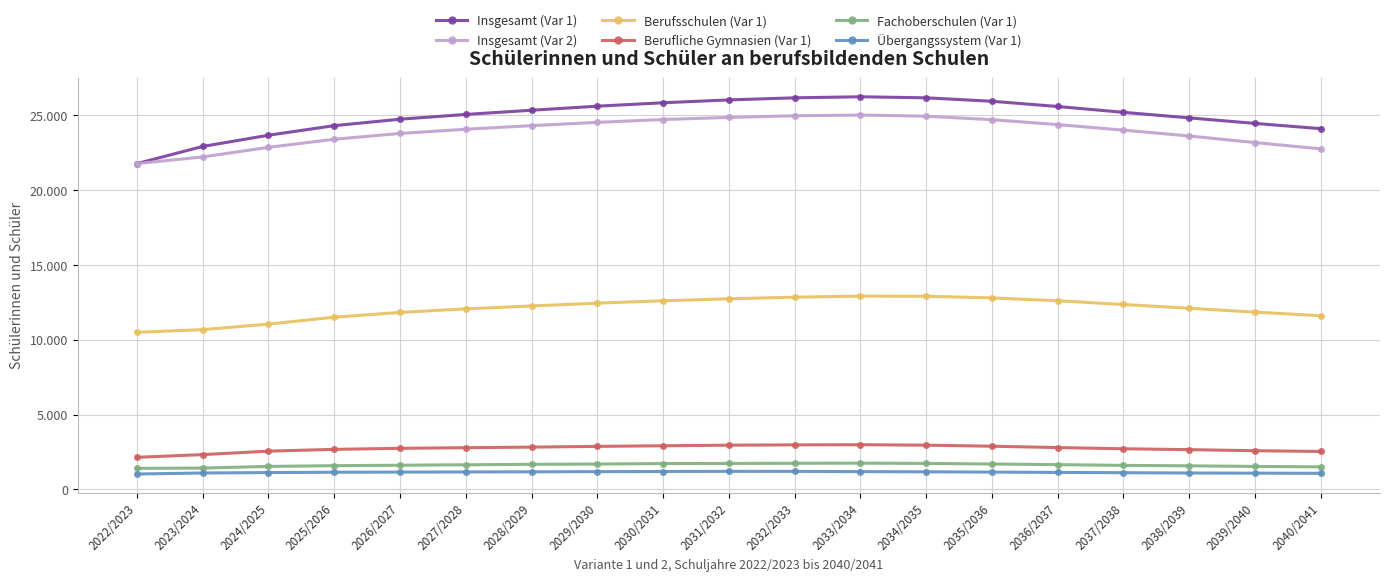

What is the highest value of the Fachoberschulen (Var 1) series?

1760